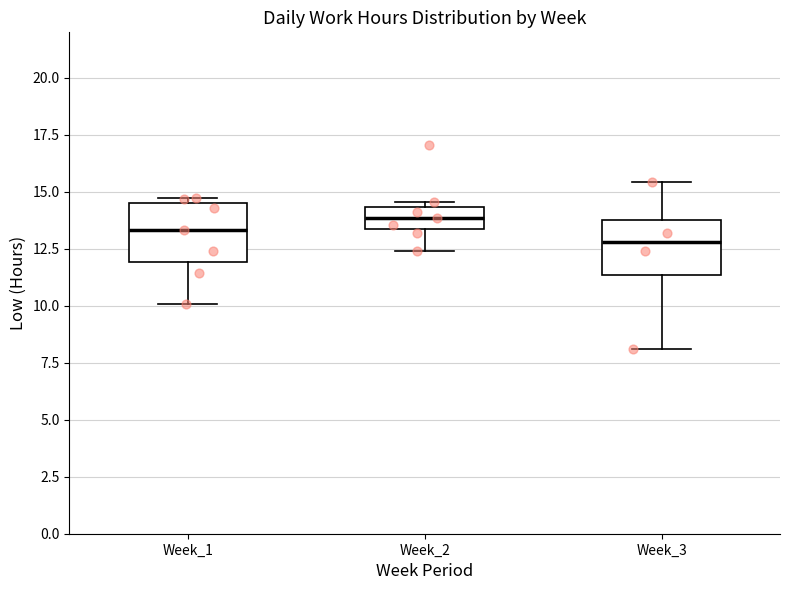

Which box's median line is the lowest?

Week_3